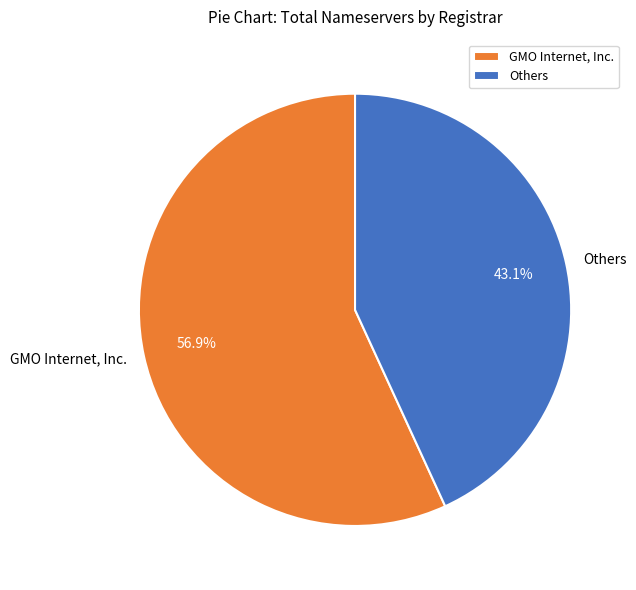

Do GMO Internet, Inc. and Others together represent more than half of the pie?

Yes